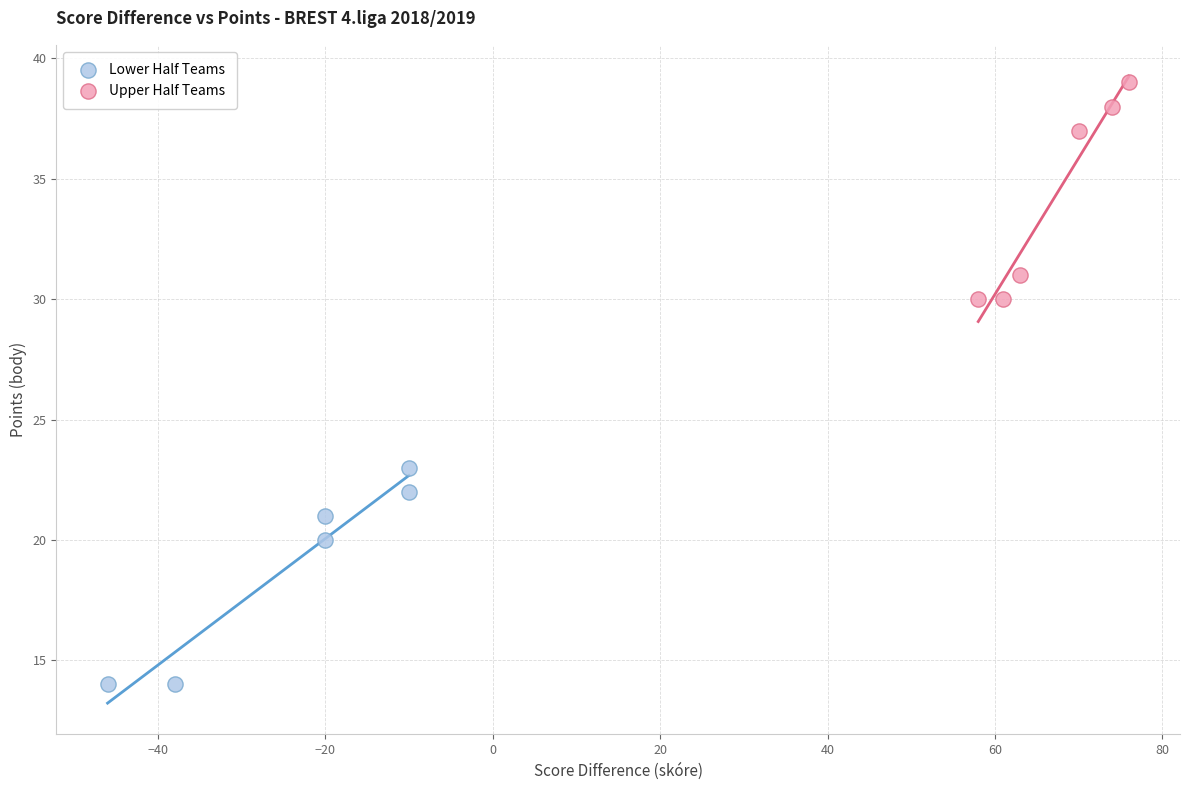

What are all the series names shown in the legend?

Lower Half Teams, Upper Half Teams